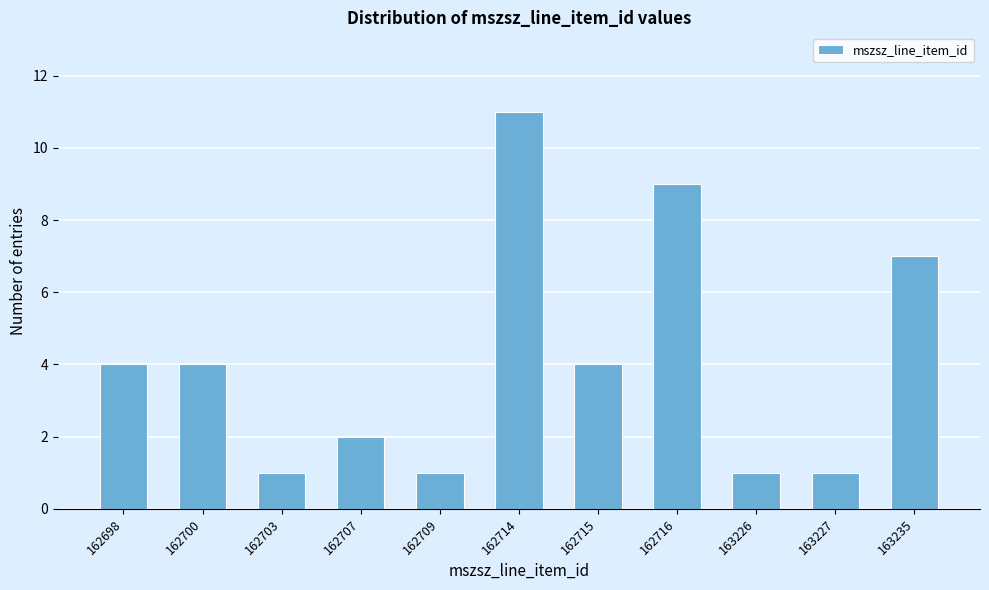

Reading left to right, list all the values displayed in this chart.

162698=4	162700=4	162703=1	162707=2	162709=1	162714=11	162715=4	162716=9	163226=1	163227=1	163235=7